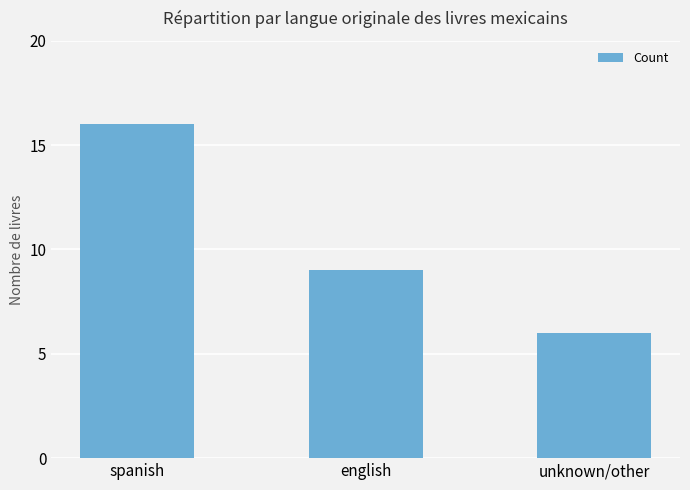

Which label corresponds to the largest value in the chart?

spanish